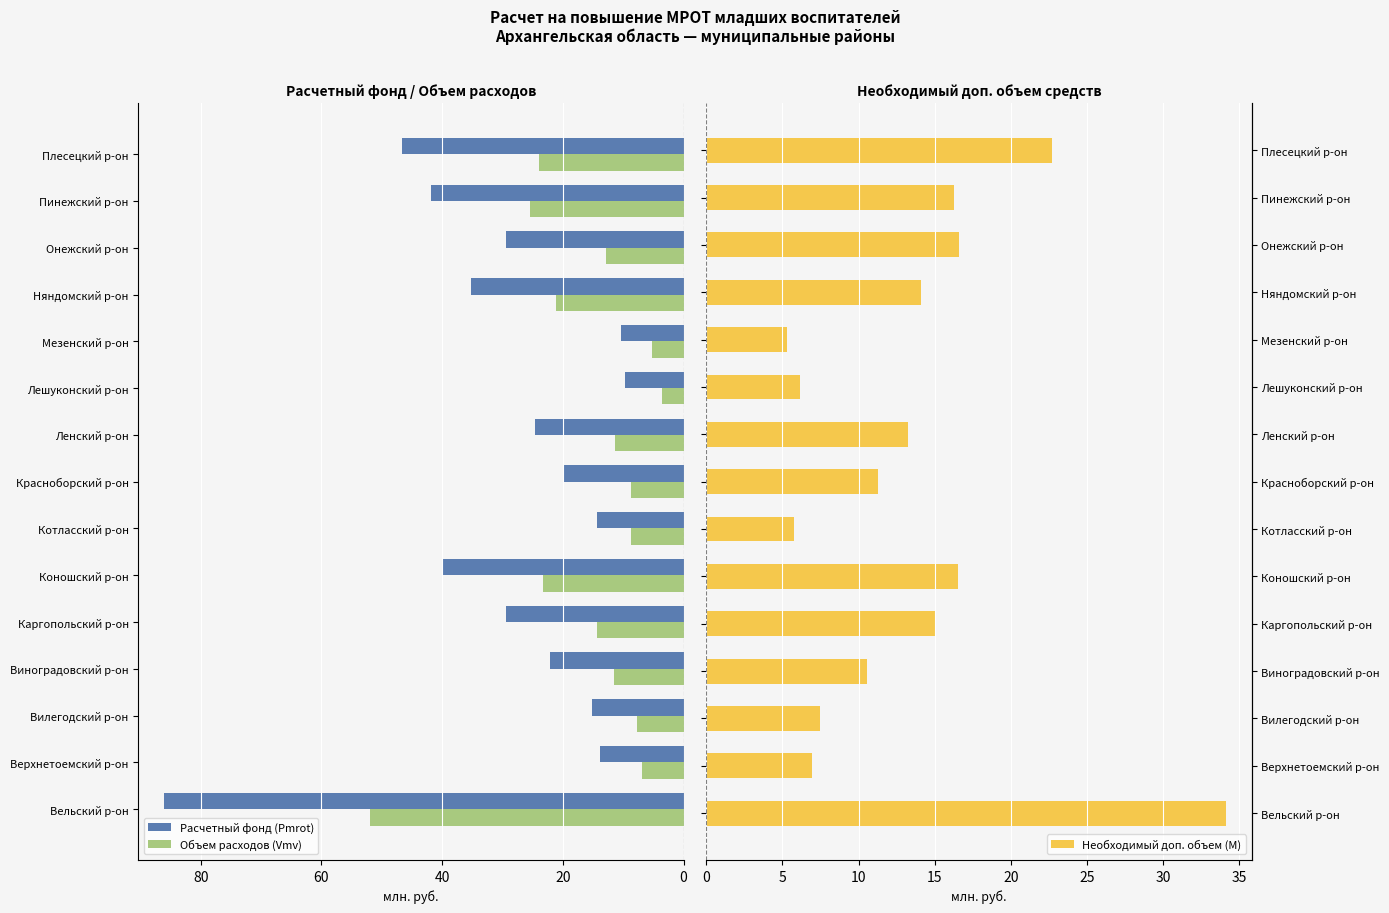

The Расчетный фонд (Pmrot) series shows 121.7 at Вельский р-он. True or false?

False